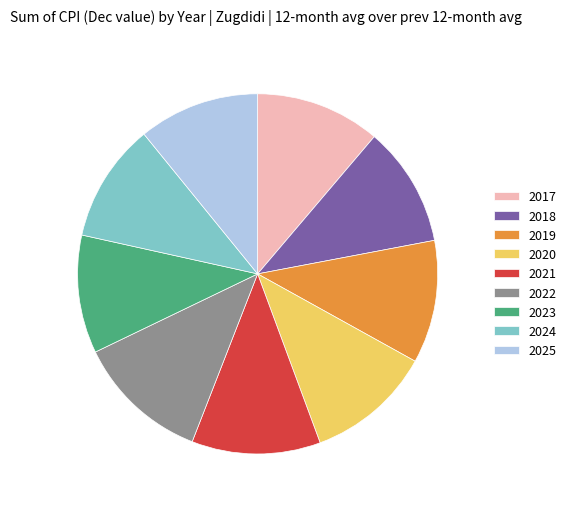

Is it true that 2017 is 6% of the pie?

False